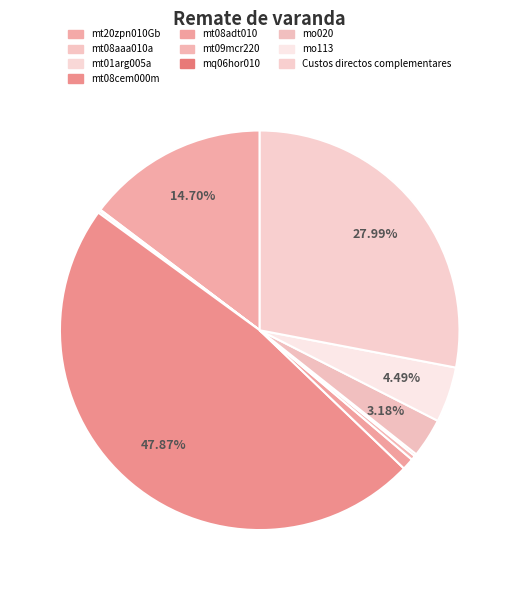

What is the smallest slice in the pie chart?

mt08aaa010a